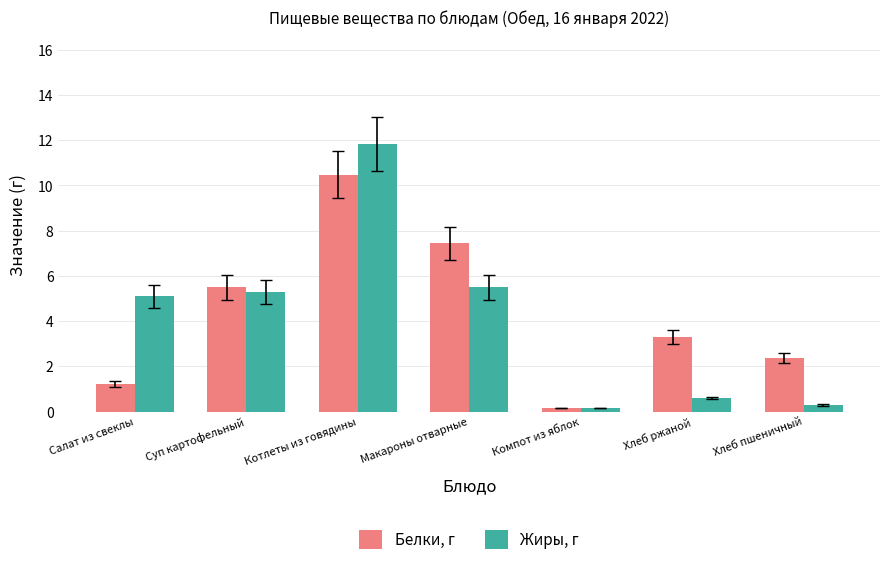

How many data points does each series have?

7